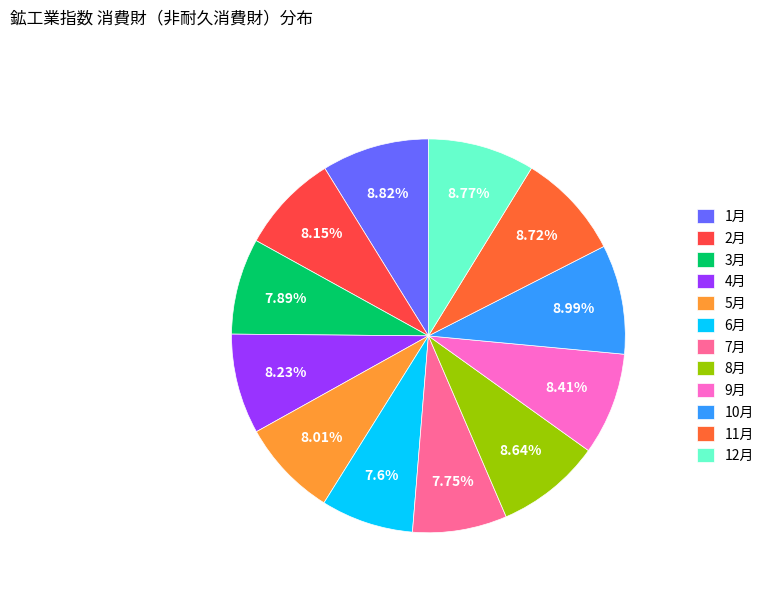

To the nearest percent, what is the average slice percentage?

8%